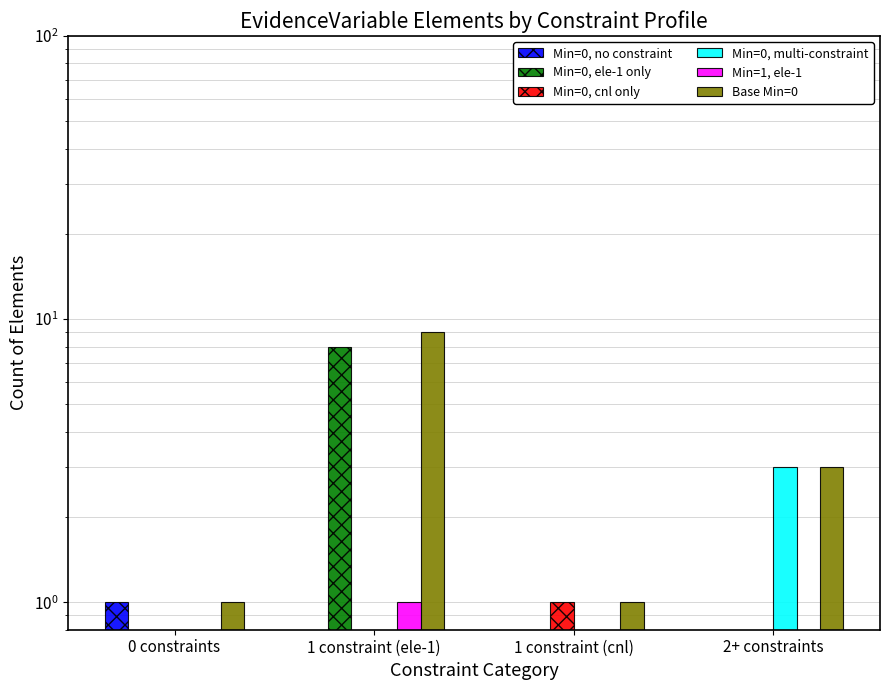

How many groups of bars are there?

4